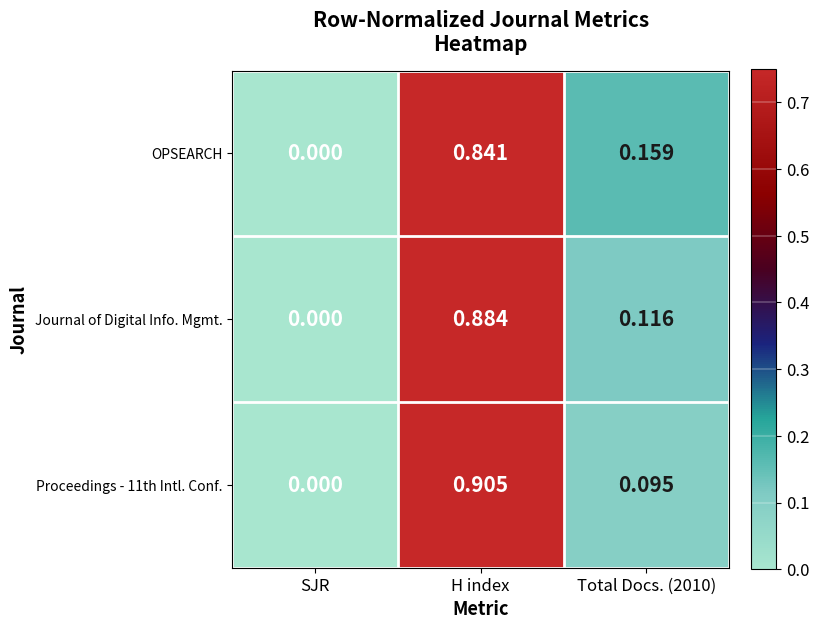

Where is Proceedings - 11th Intl. Conf. nearest to the value 0?

SJR